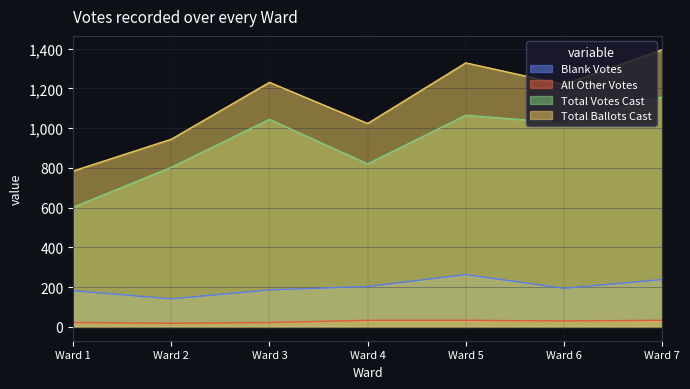

Is it true that All Other Votes equals 33 at Ward 5?

True